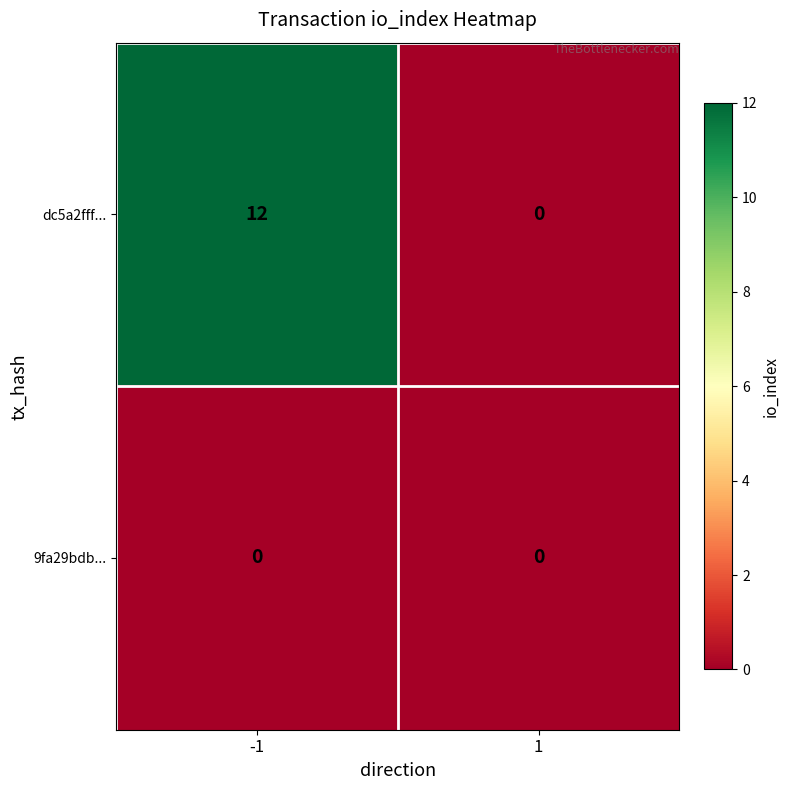

At how many categories does at least one series exceed 8?

1